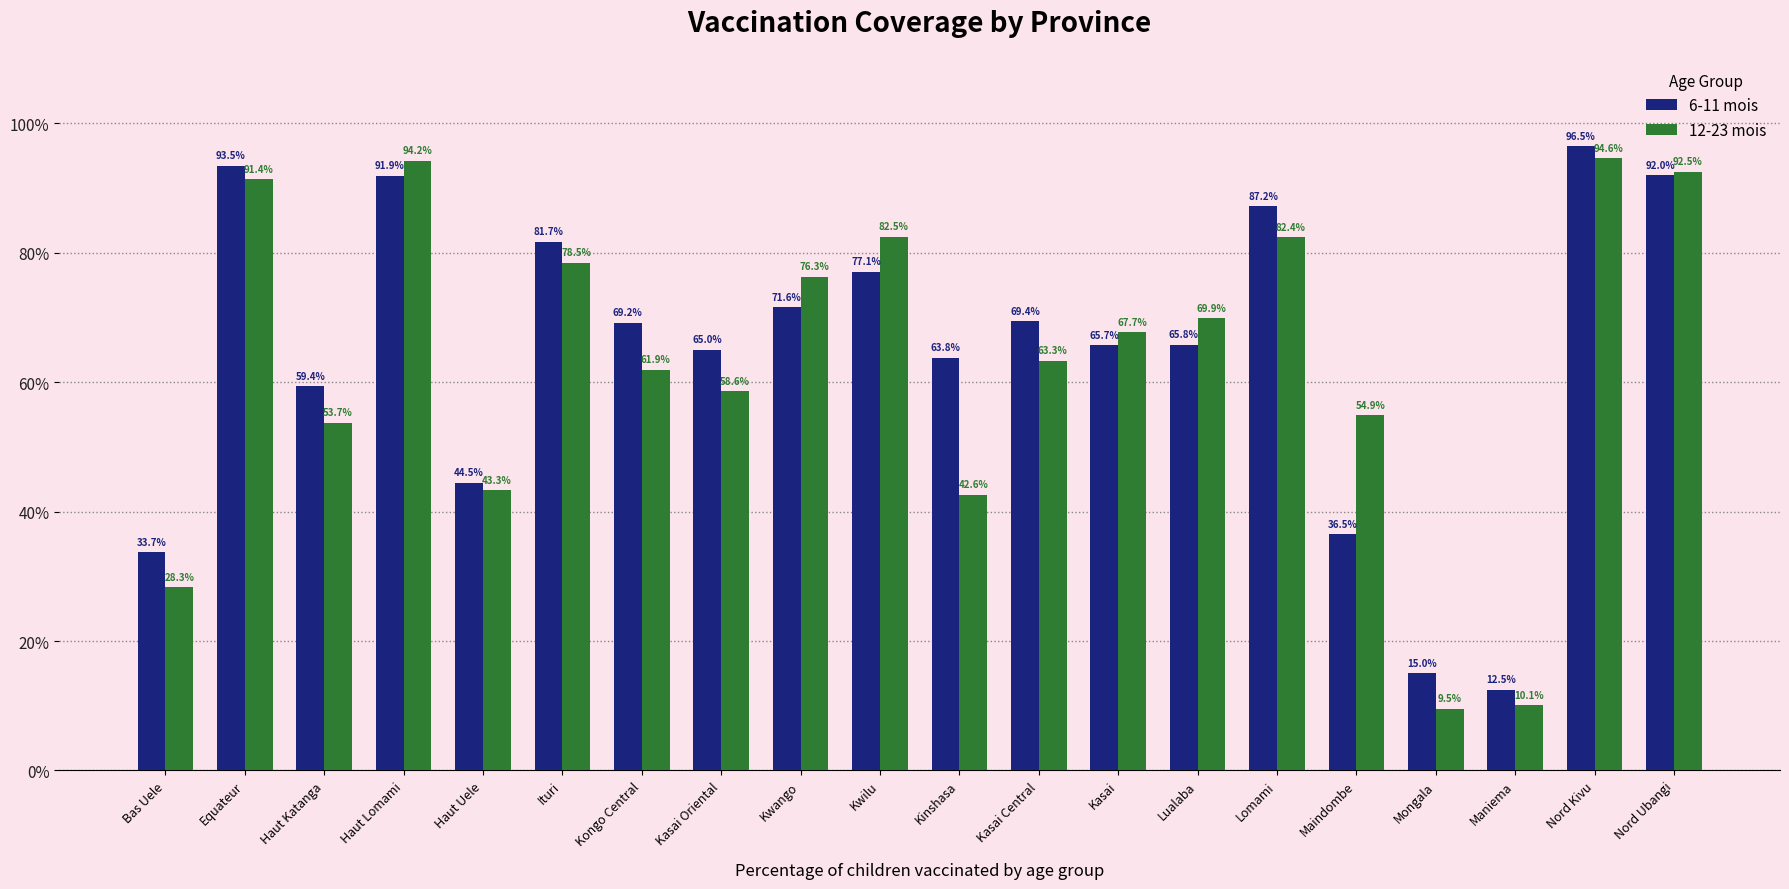

Is the value of 6-11 mois at Kasai Oriental greater than the value of 12-23 mois at Kwilu?

No